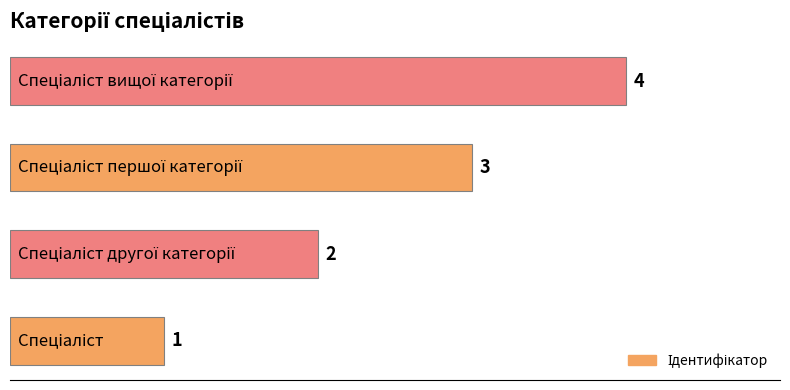

Are the bars horizontal?

Yes